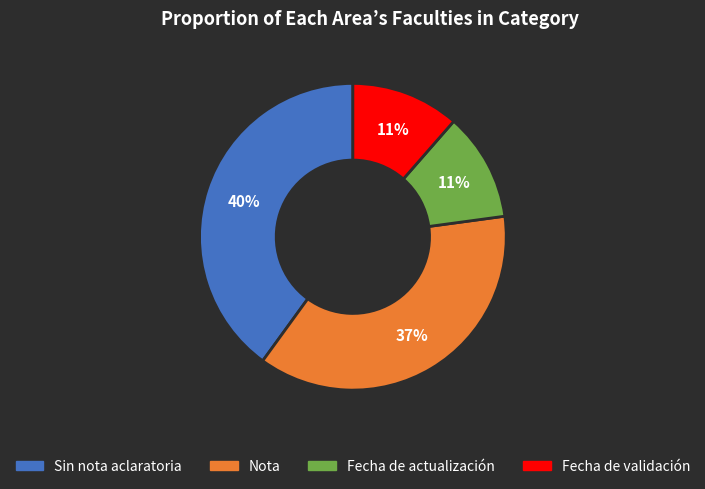

To the nearest percent, what portion does Fecha de validación represent?

11%